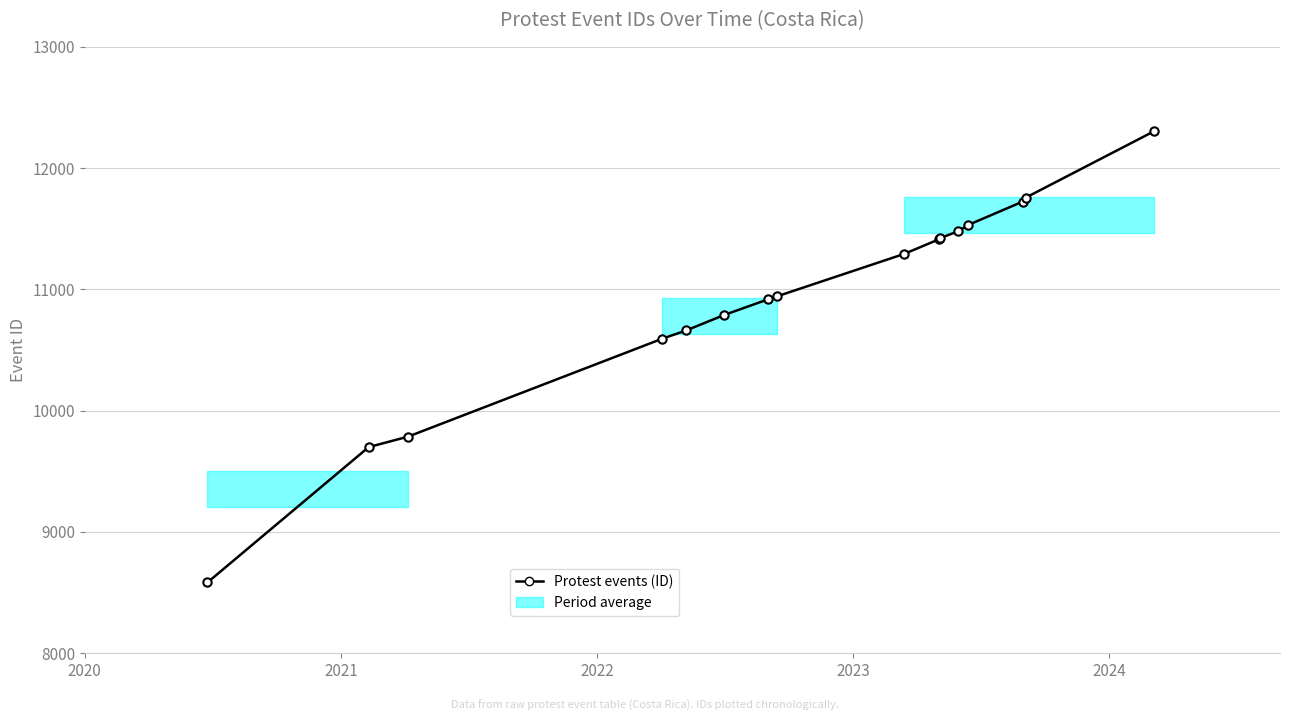

What is the minimum value shown in the chart?

8583